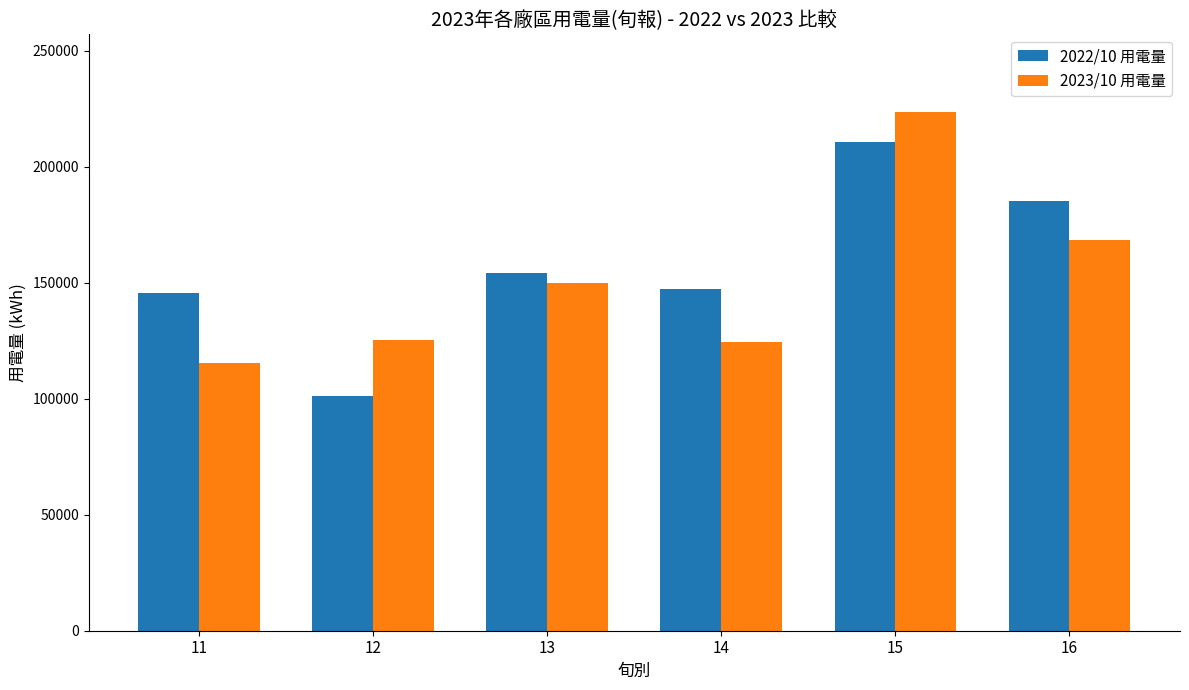

Count the number of data series in this chart.

2